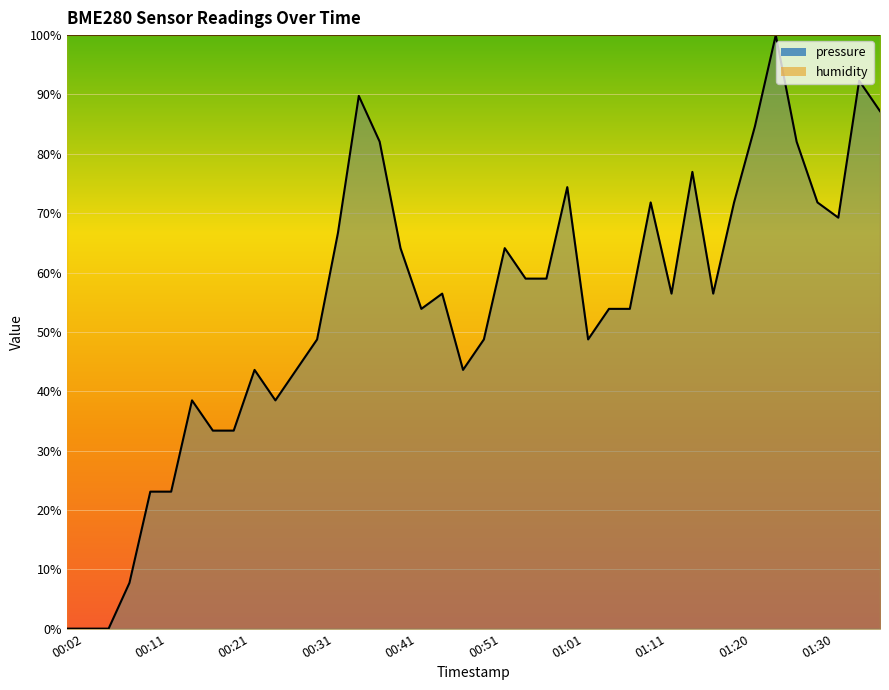

What position from the left is 00:21?

9